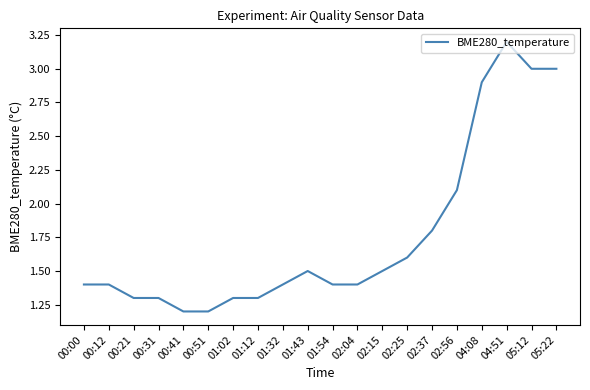

What is the sum of the values at 05:22 and 04:08?

5.9